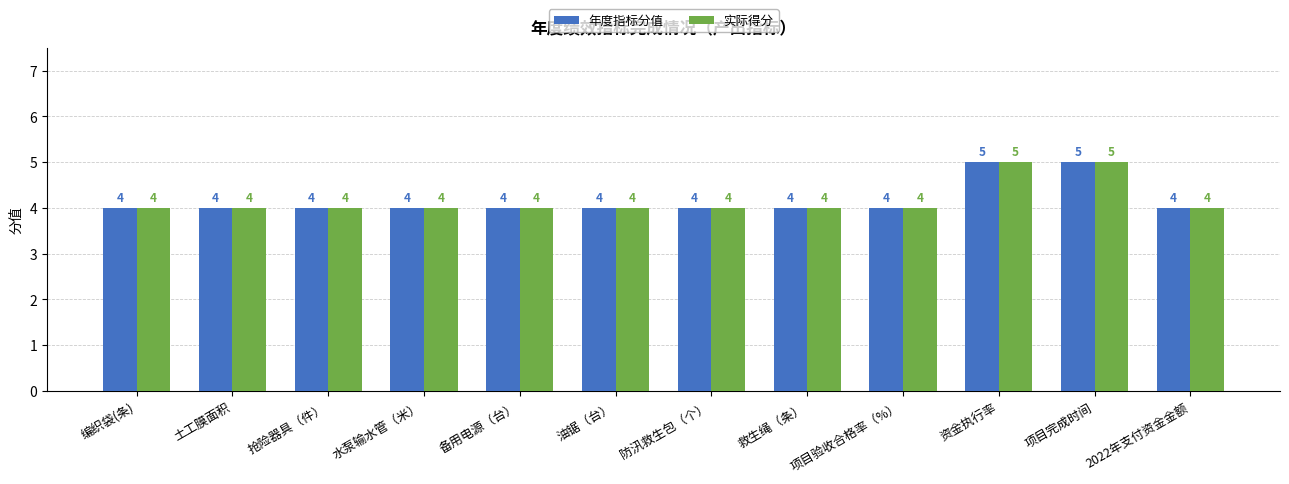

What is the sum of the 实际得分 values at 项目完成时间 and 救生绳（条）?

9